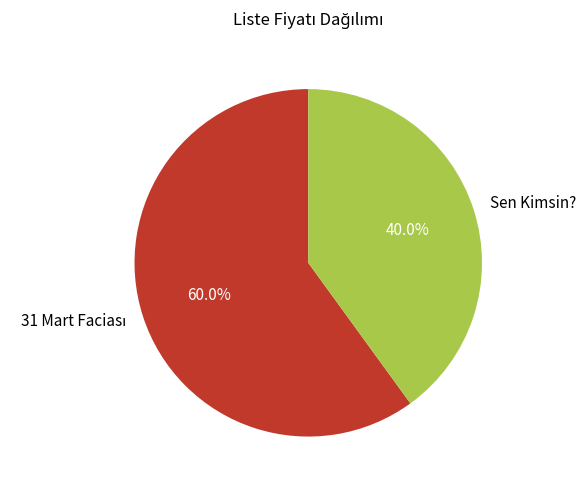

Count the number of slices in the pie.

2